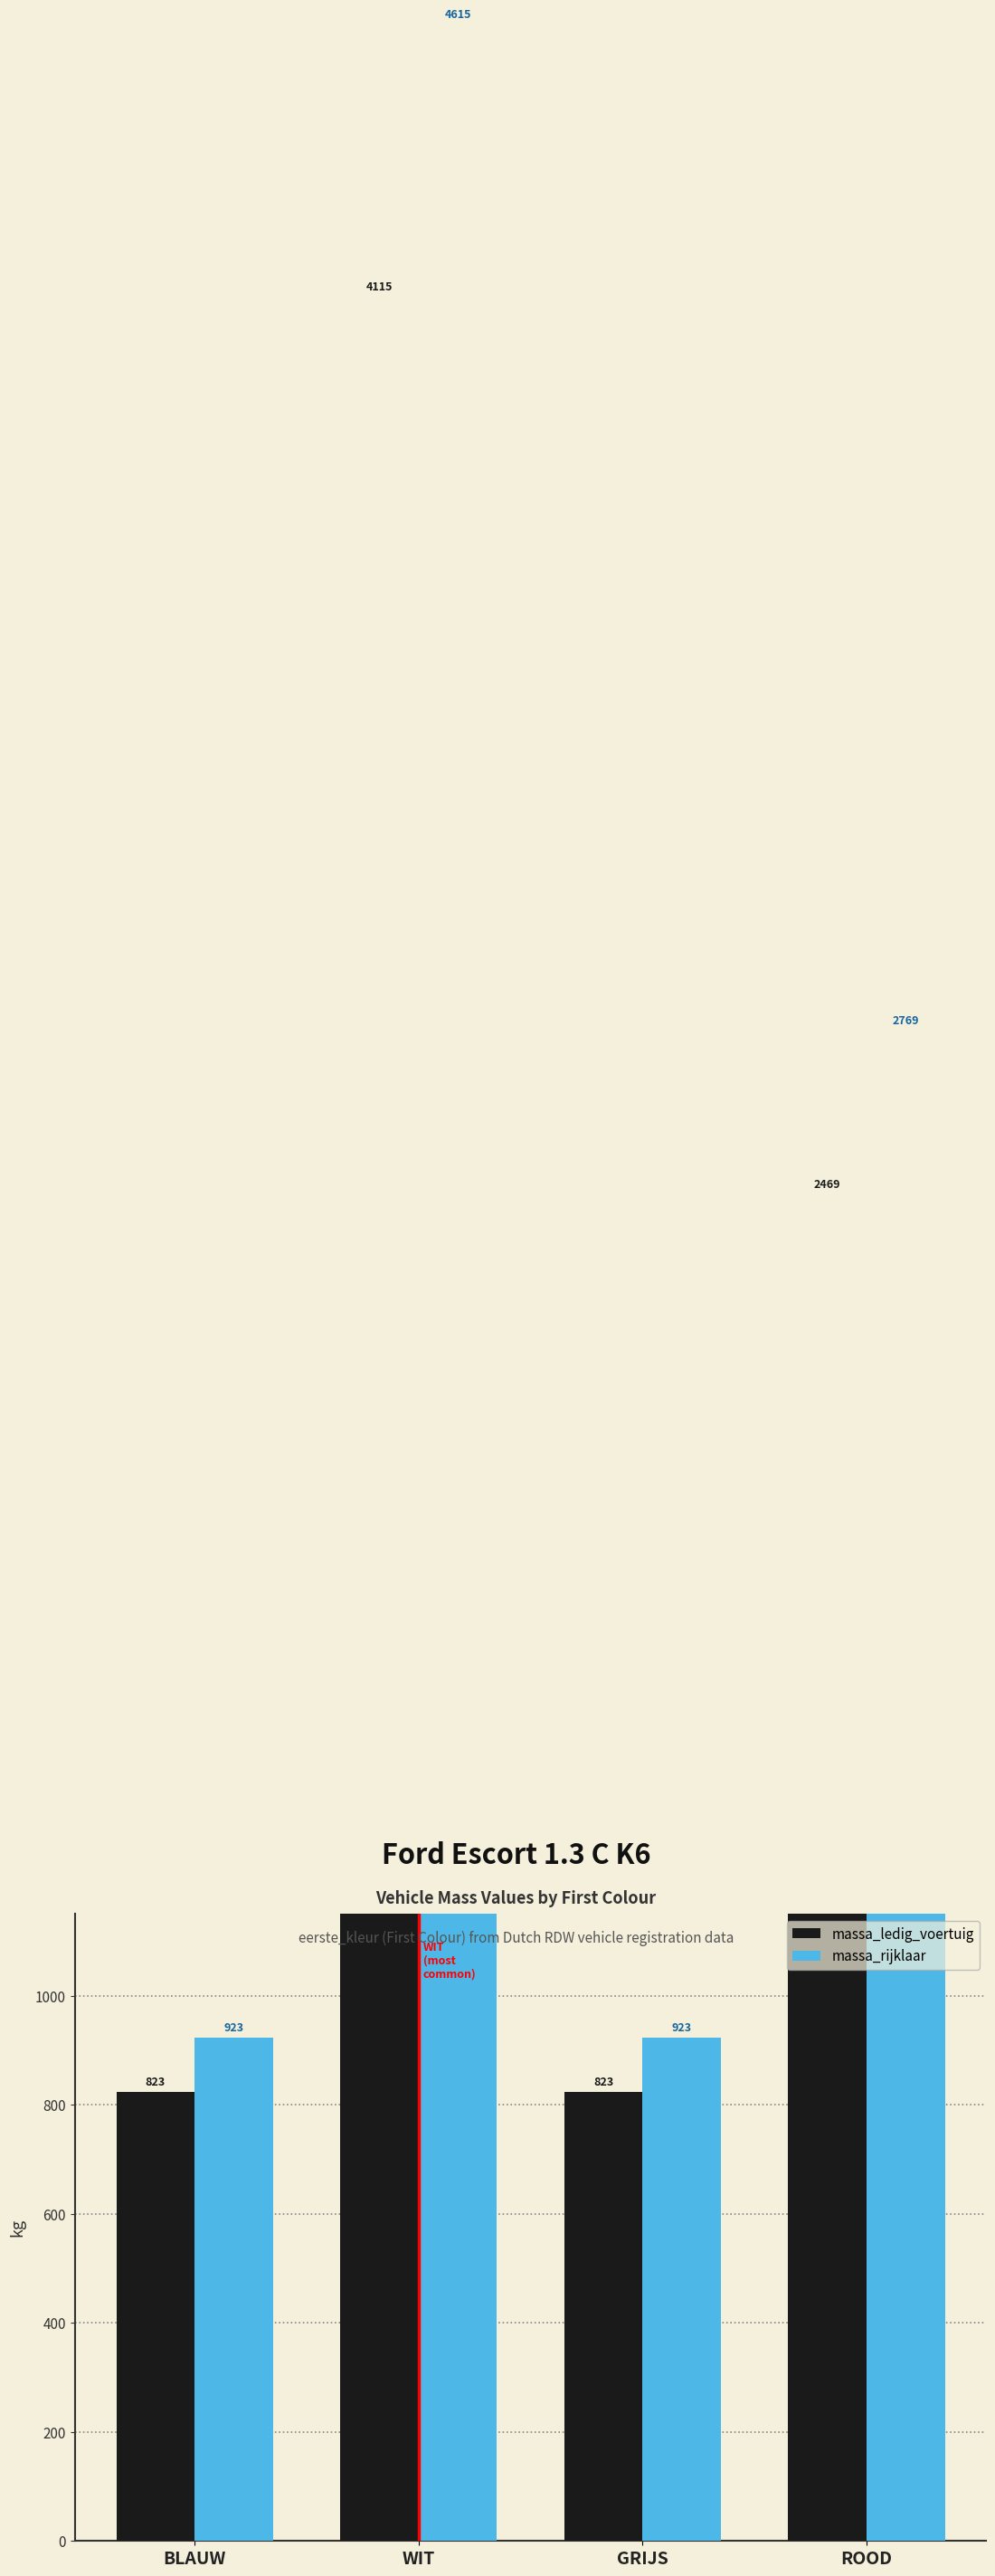

What are all the series names shown in the legend?

massa_ledig_voertuig, massa_rijklaar